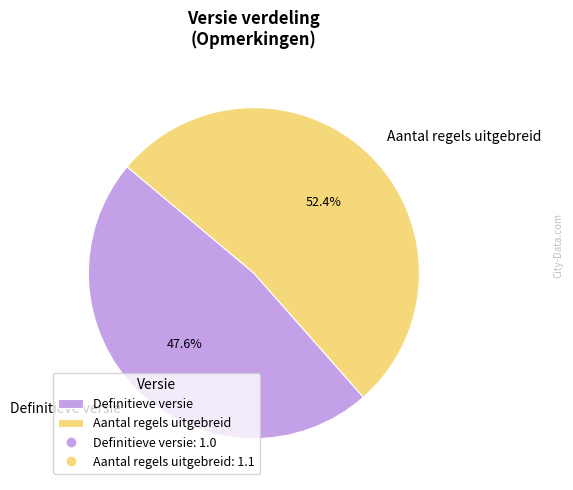

To the nearest percent, what is the combined percentage of Definitieve versie and Aantal regels uitgebreid?

100%